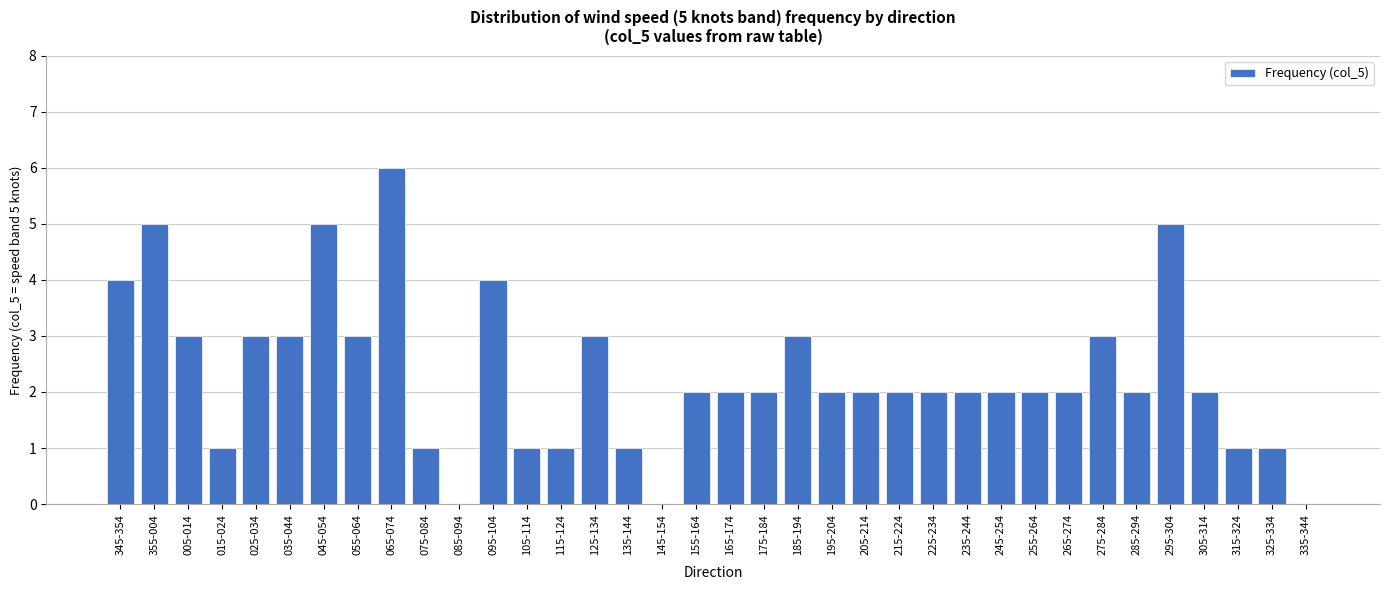

True or false: the data shows 1 at 355-004.

False